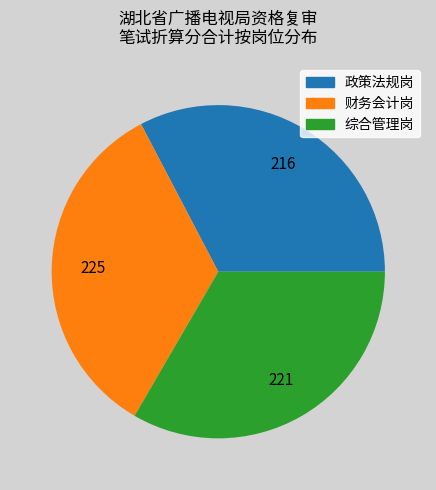

Combined, do 财务会计岗 and 政策法规岗 account for over 50%?

Yes